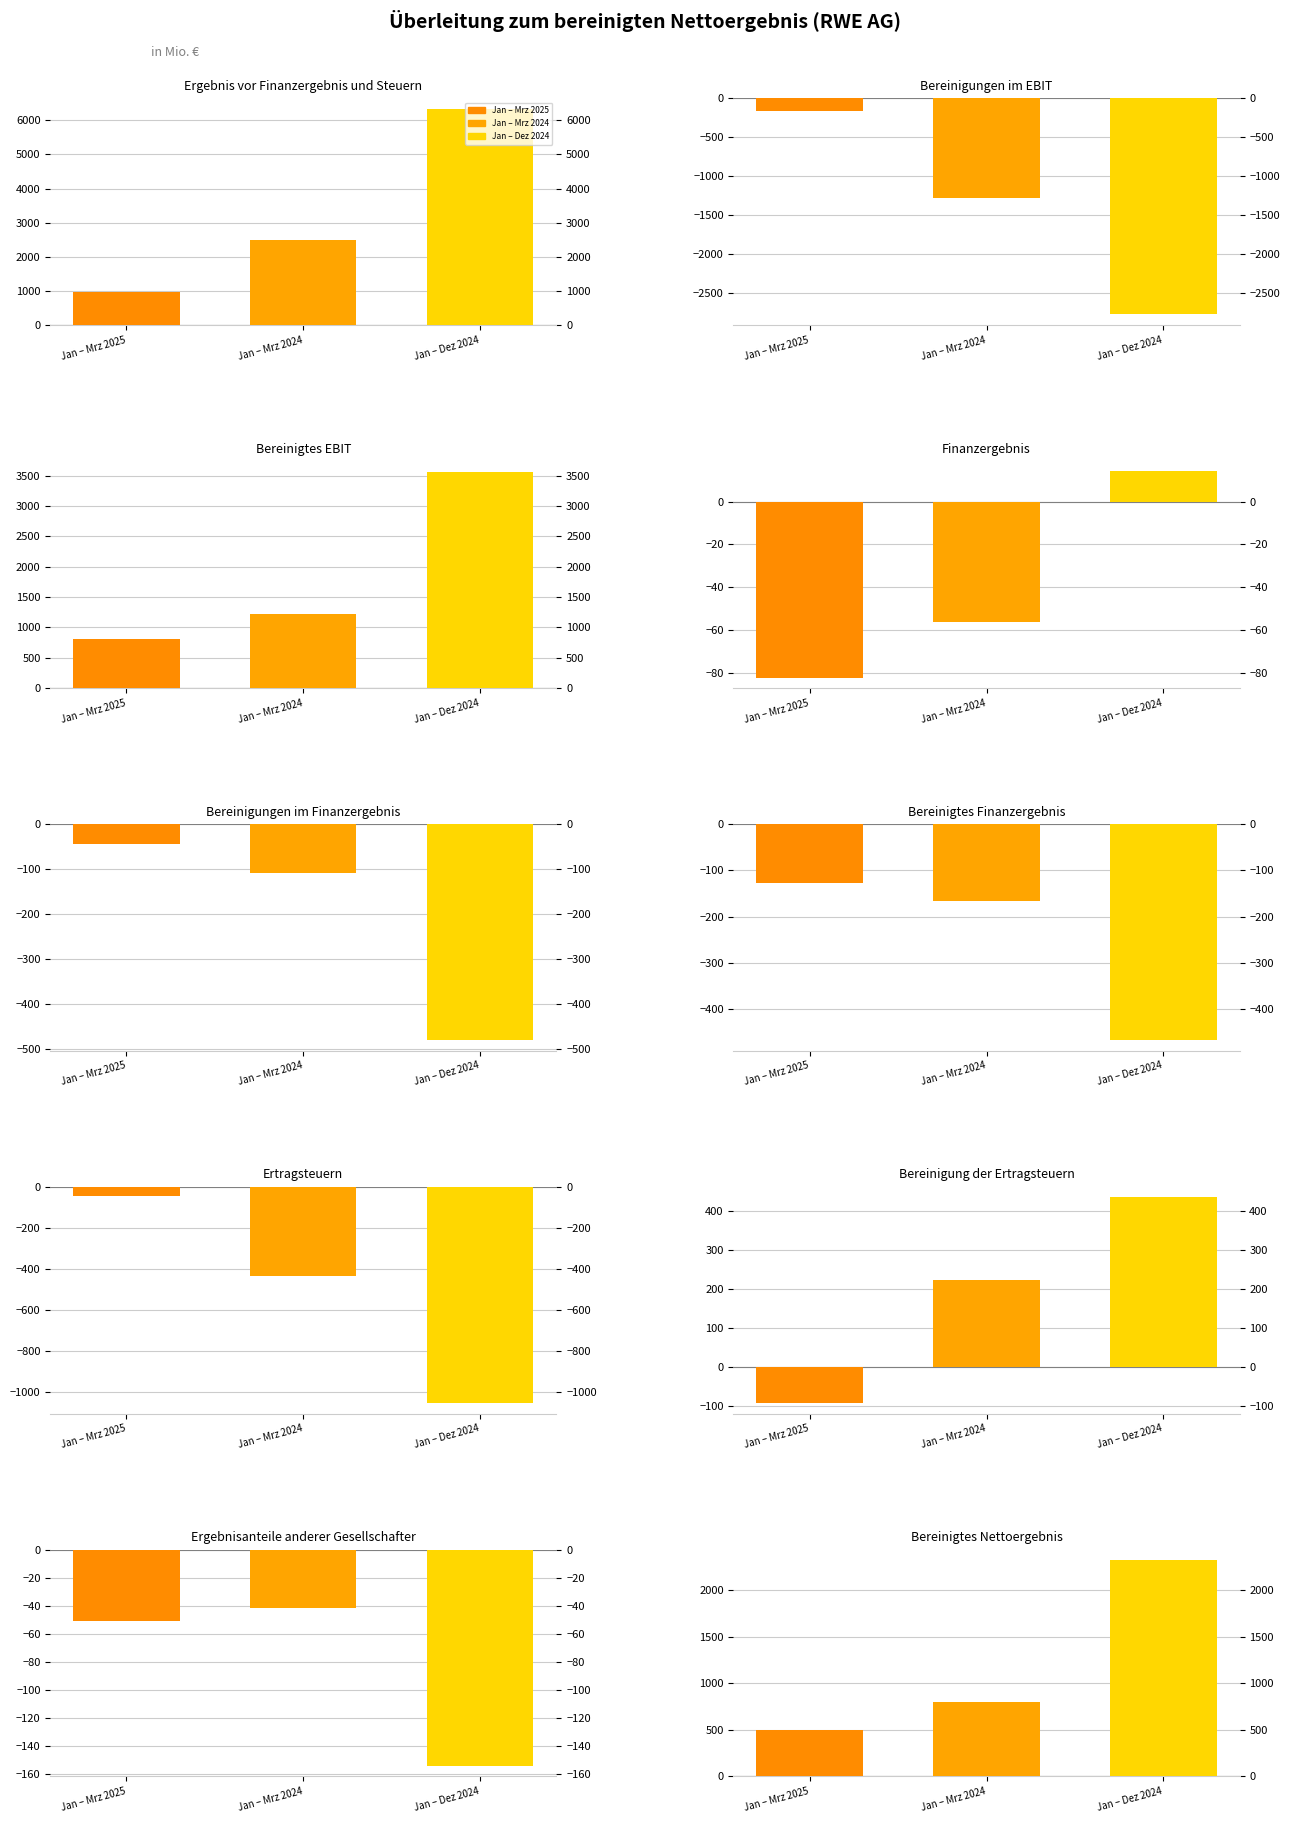

List the series in order of their overall mean, lowest first.

Jan – Mrz 2025, Jan – Mrz 2024, Jan – Dez 2024